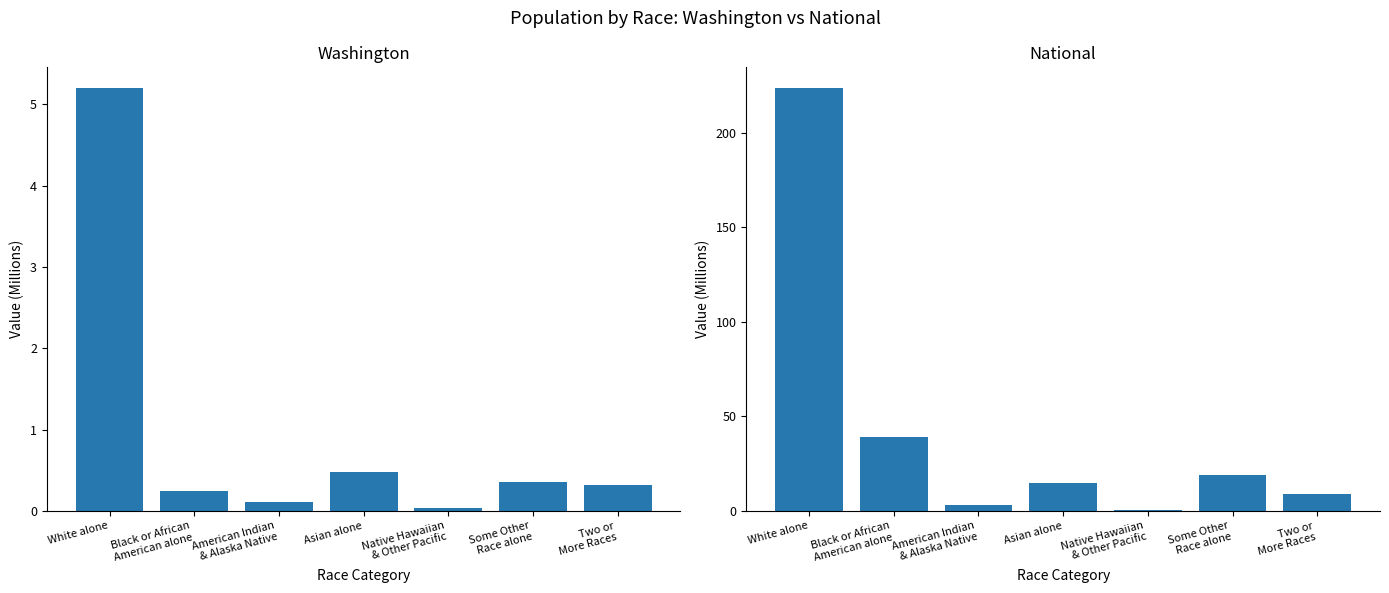

What is the highest value of the Washington series?

5.2